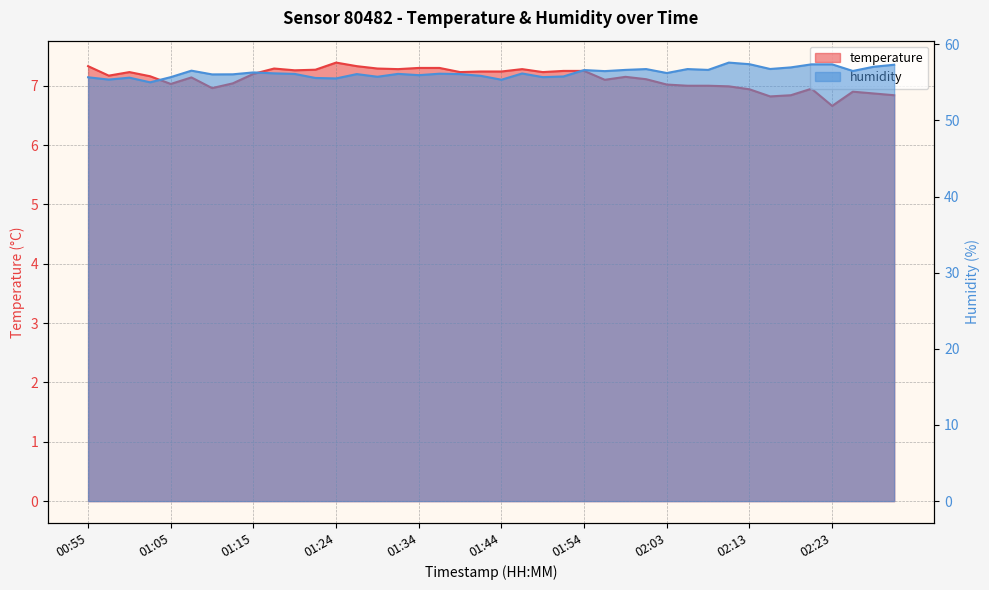

What is the difference between the highest and lowest values at 01:34?

48.7